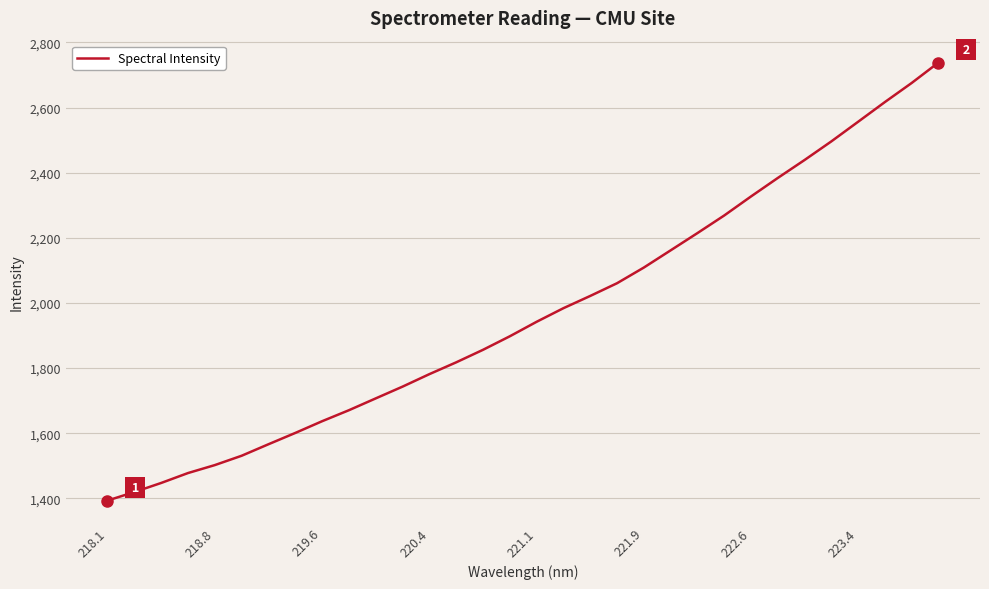

What is the smallest value displayed?

1393.1